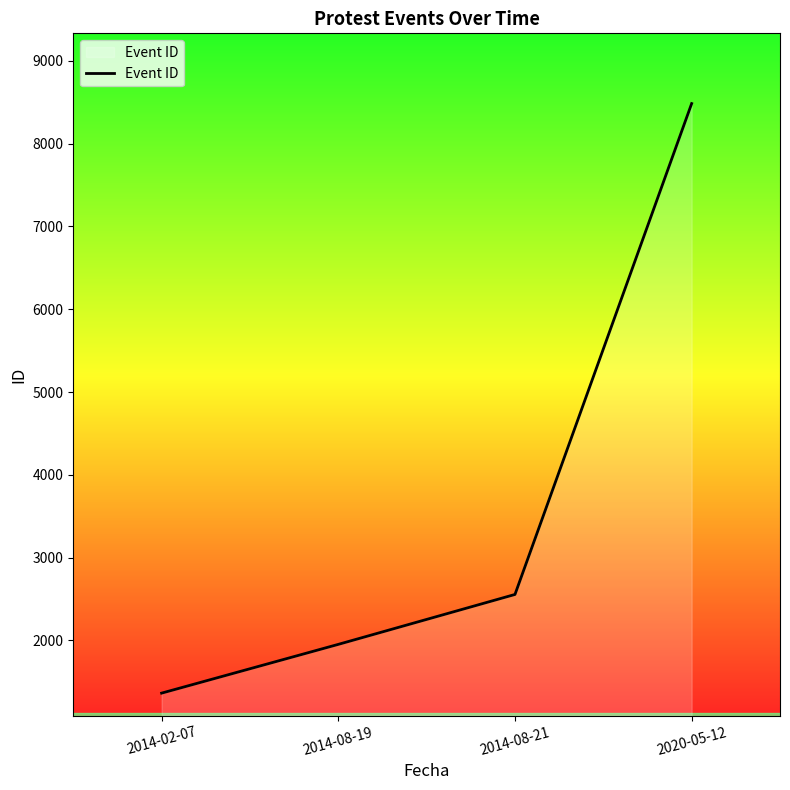

What is the sum of the values at 2014-08-19 and 2014-02-07?

3315